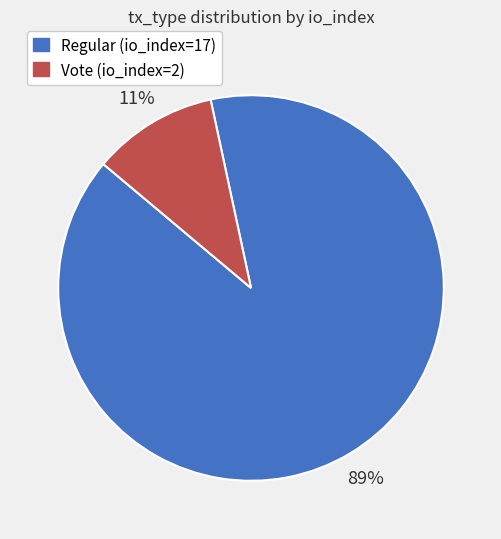

True or false: Vote (io_index=2) accounts for 1% of the total.

False